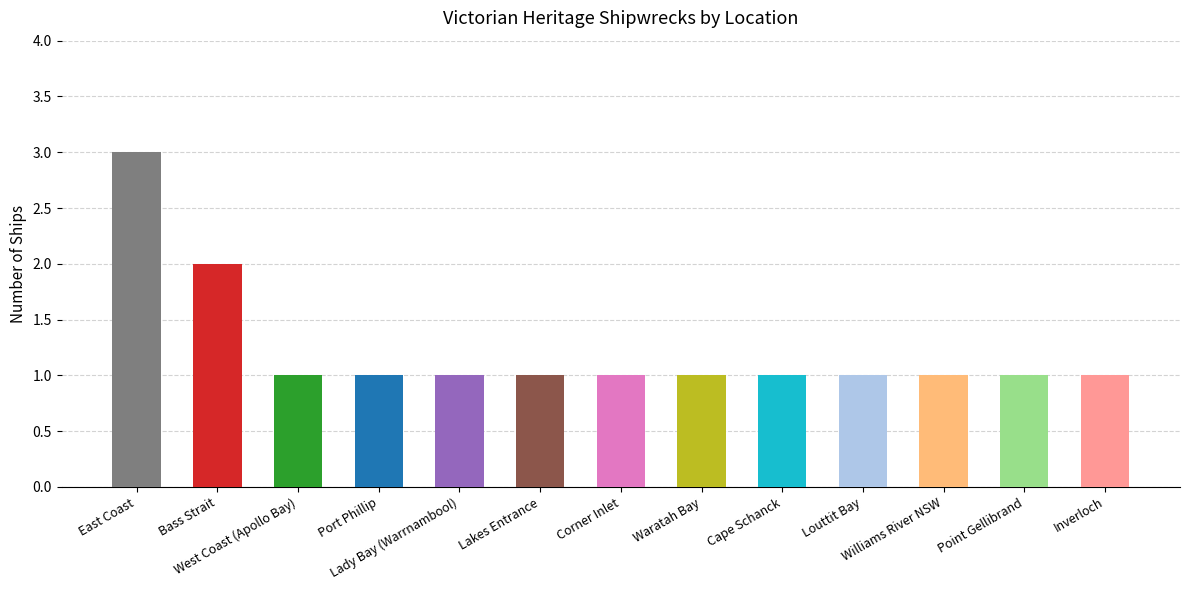

How many values exceed 1?

2